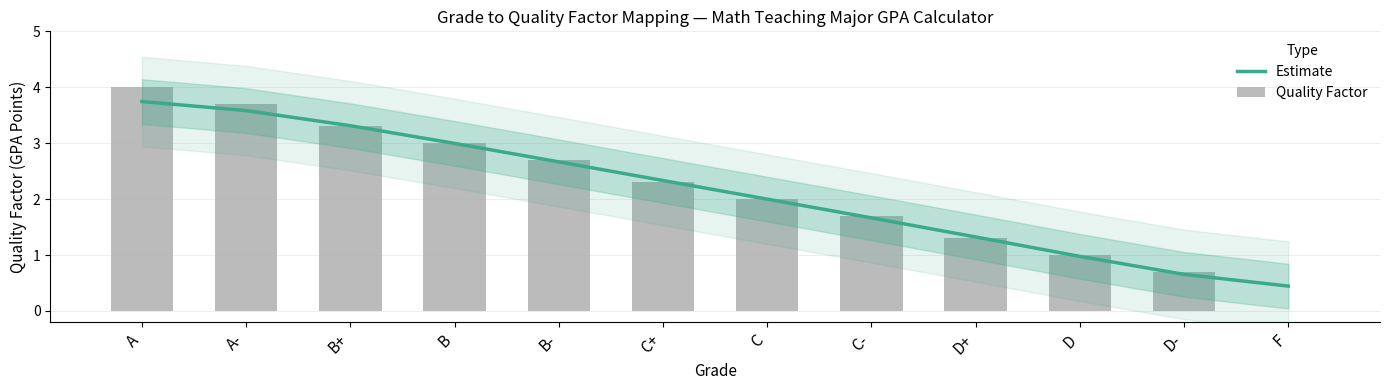

What is the label of the 10th bar from the left?

D